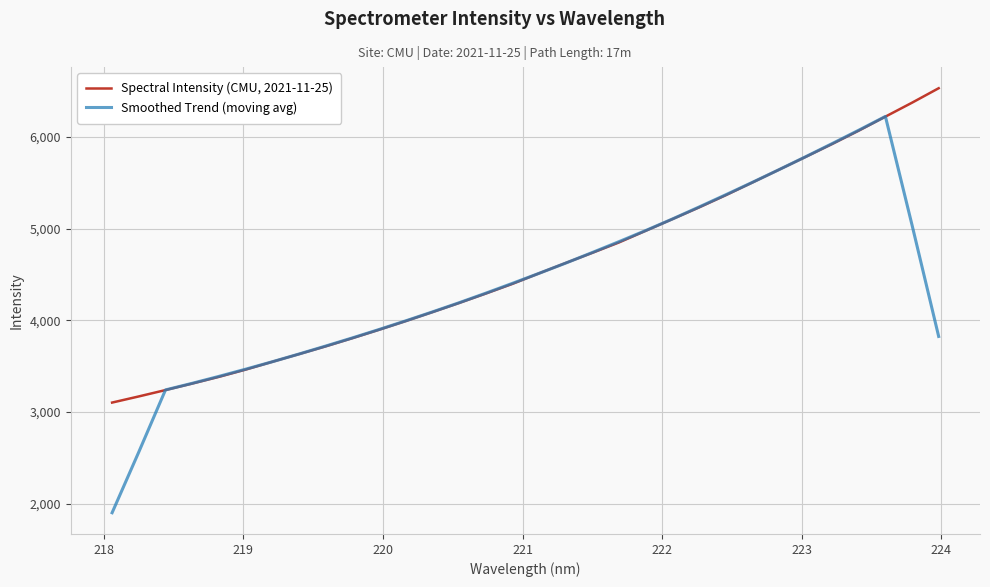

List the series in order of their overall mean, lowest first.

Smoothed Trend (moving avg), Spectral Intensity (CMU, 2021-11-25)